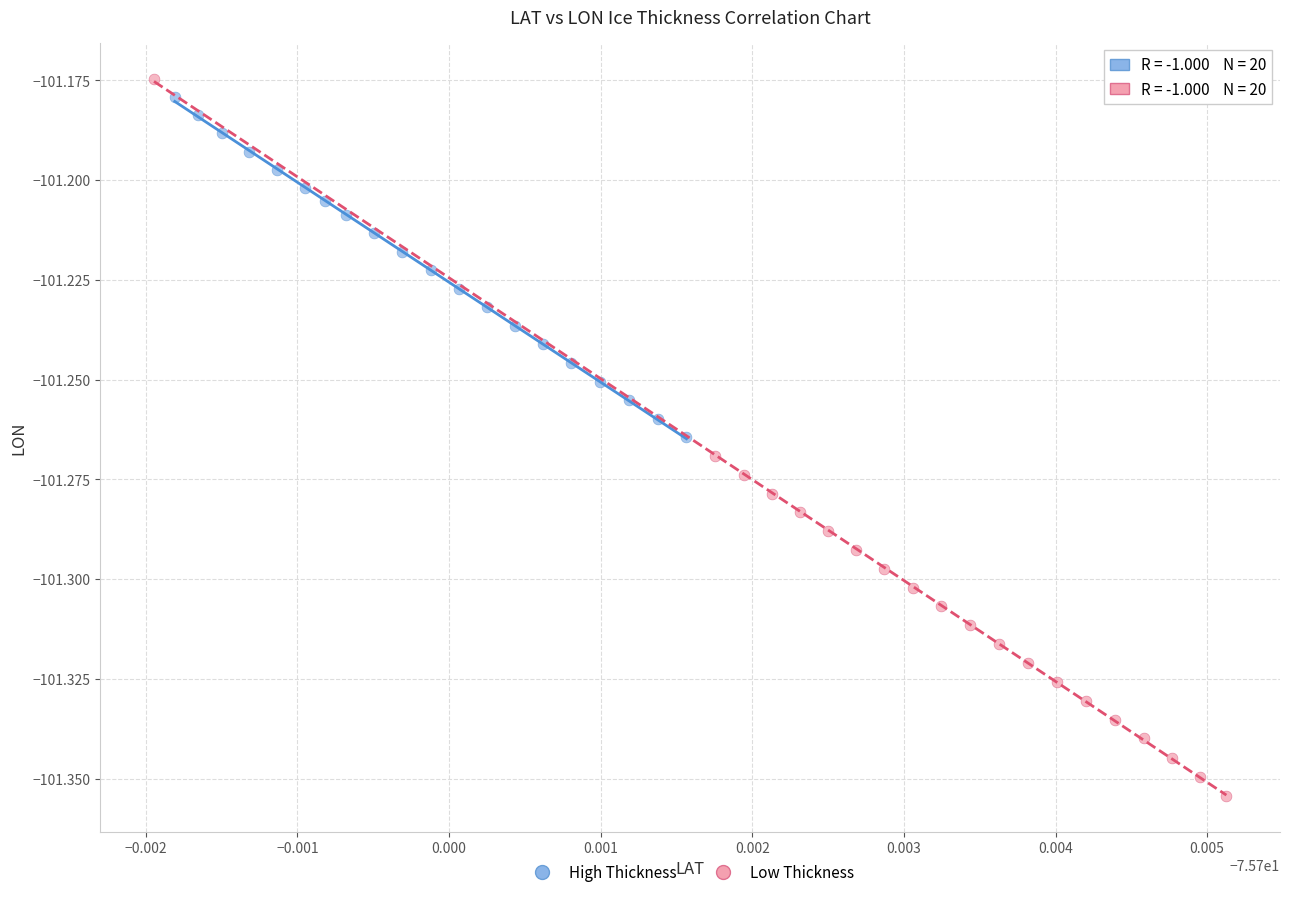

Which series has the largest Y range (max minus min)?

Low Thickness